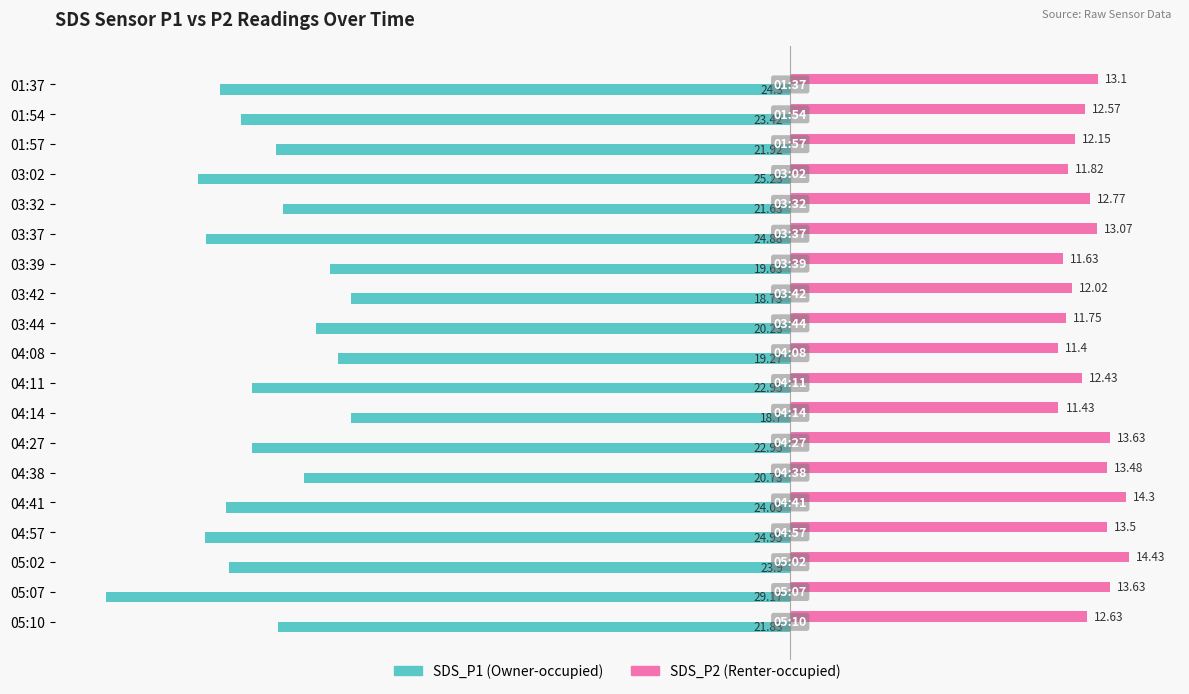

What is the spread (max minus min) of values at 01:37?

37.4